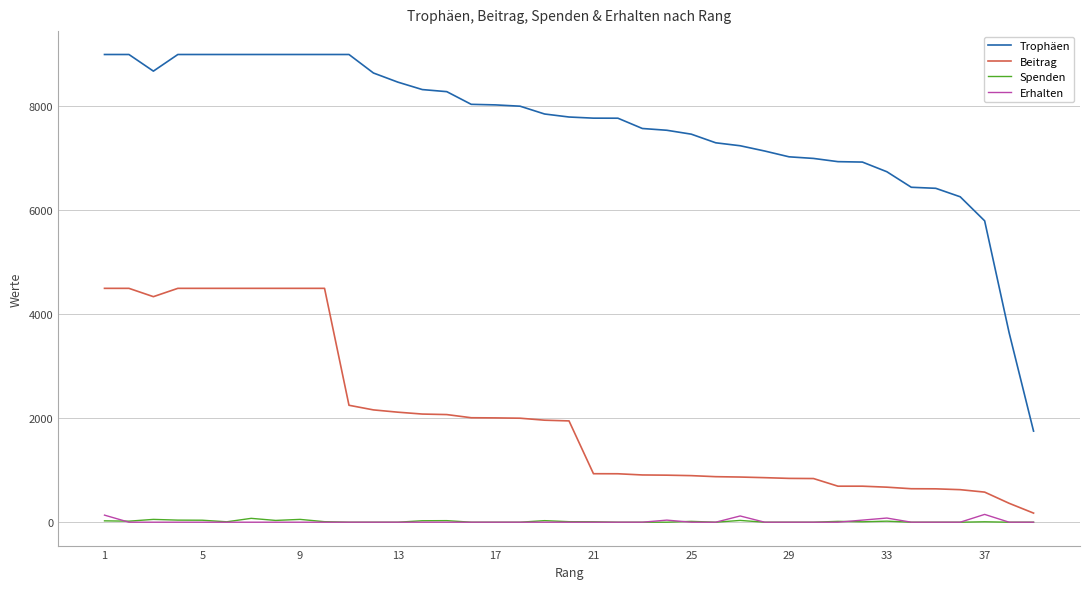

Which series has the largest total across all categories?

Trophäen